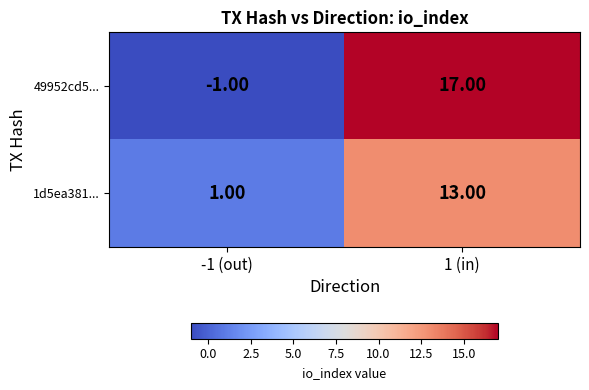

At how many categories does at least one series exceed 15?

1